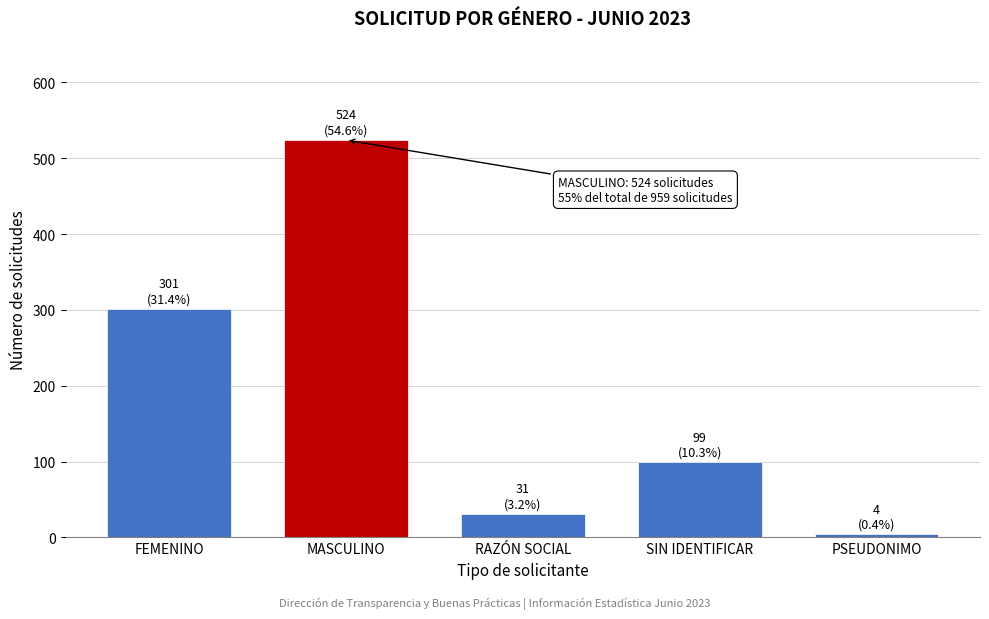

Reading left to right, transcribe all the data shown in this chart.

301	524	31	99	4